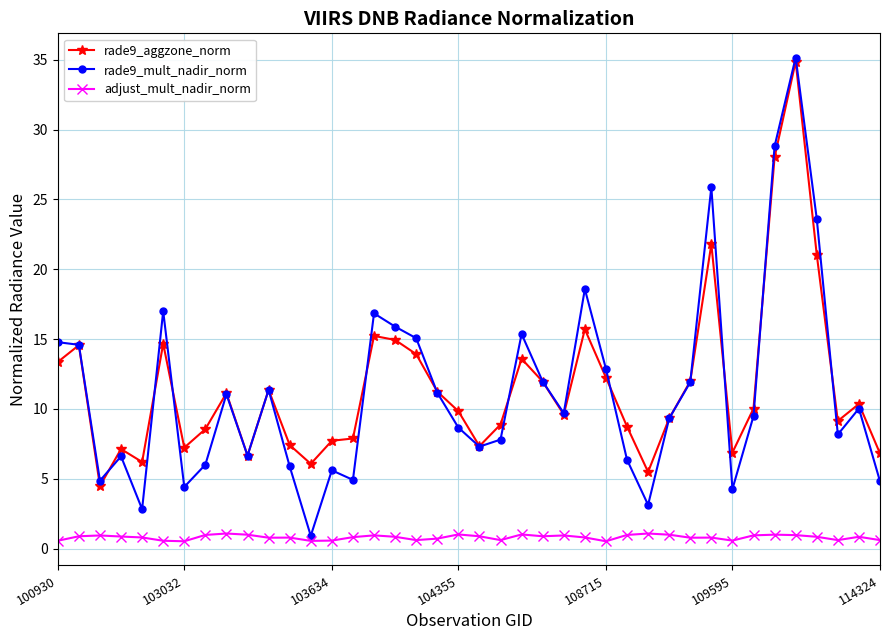

What is the maximum value for rade9_mult_nadir_norm?

35.2